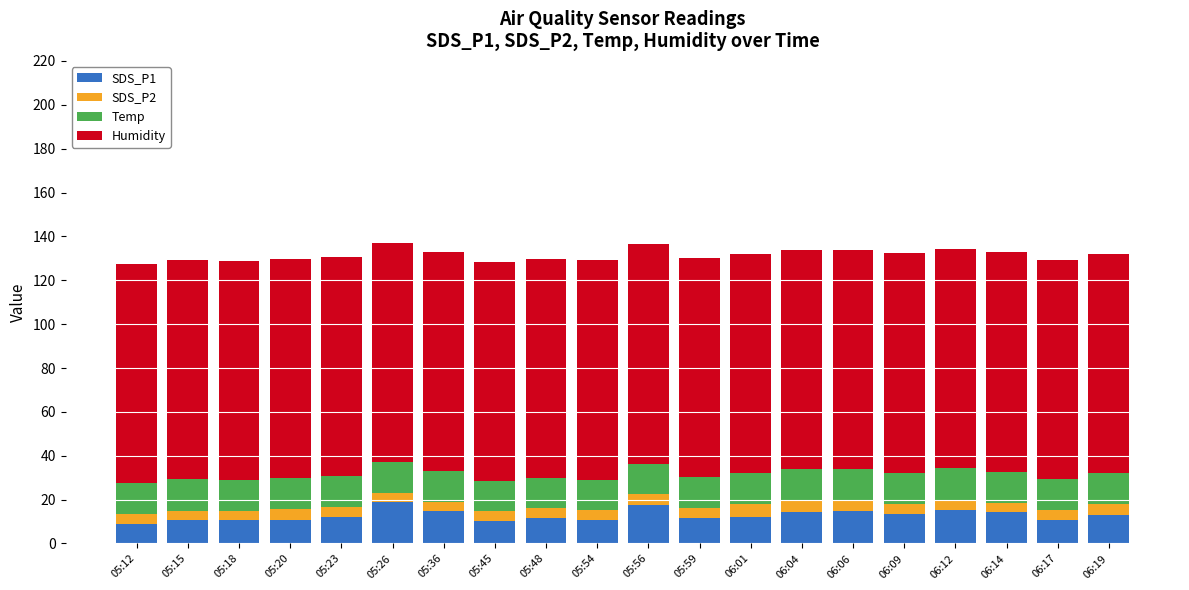

What is the difference between the maximum and minimum values in the SDS_P1 series?

10.0